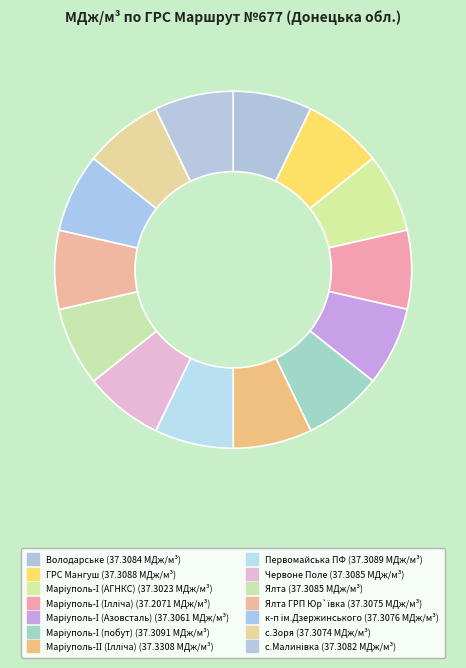

Rank the categories by value from highest to lowest.

Маріуполь-ІІ (Ілліча), Маріуполь-І (побут), Первомайська ПФ, ГРС Мангуш, Червоне Поле, Ялта, Володарське, с.Малинівка, к-п ім.Дзержинського, Ялта ГРП Юр`ївка, с.Зоря, Маріуполь-І (Азовсталь), Маріуполь-І (АГНКС), Маріуполь-І (Ілліча)